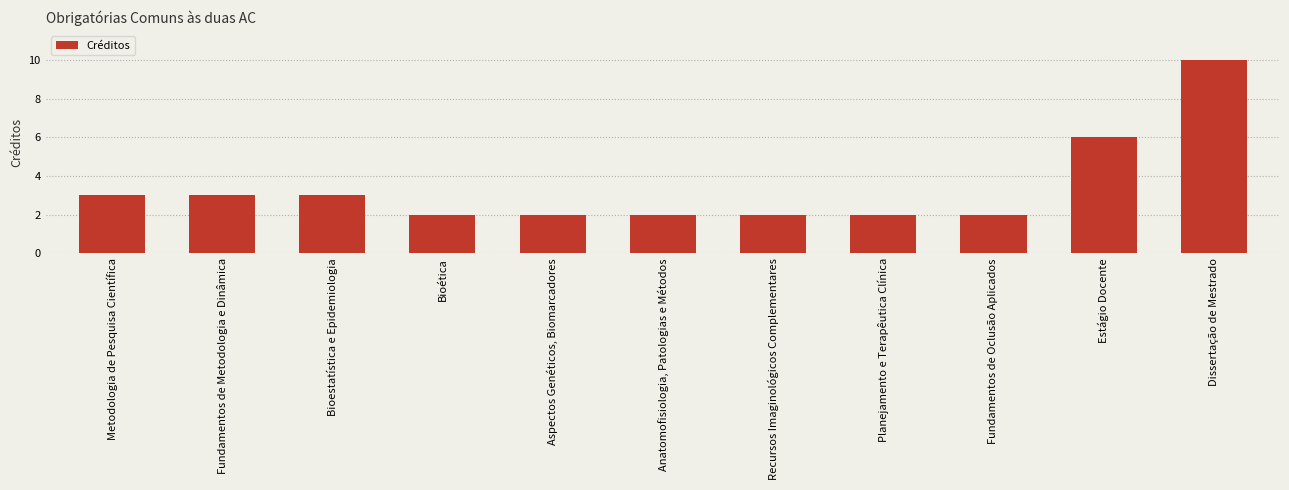

Reading left to right, transcribe all the data shown in this chart.

3	3	3	2	2	2	2	2	2	6	10